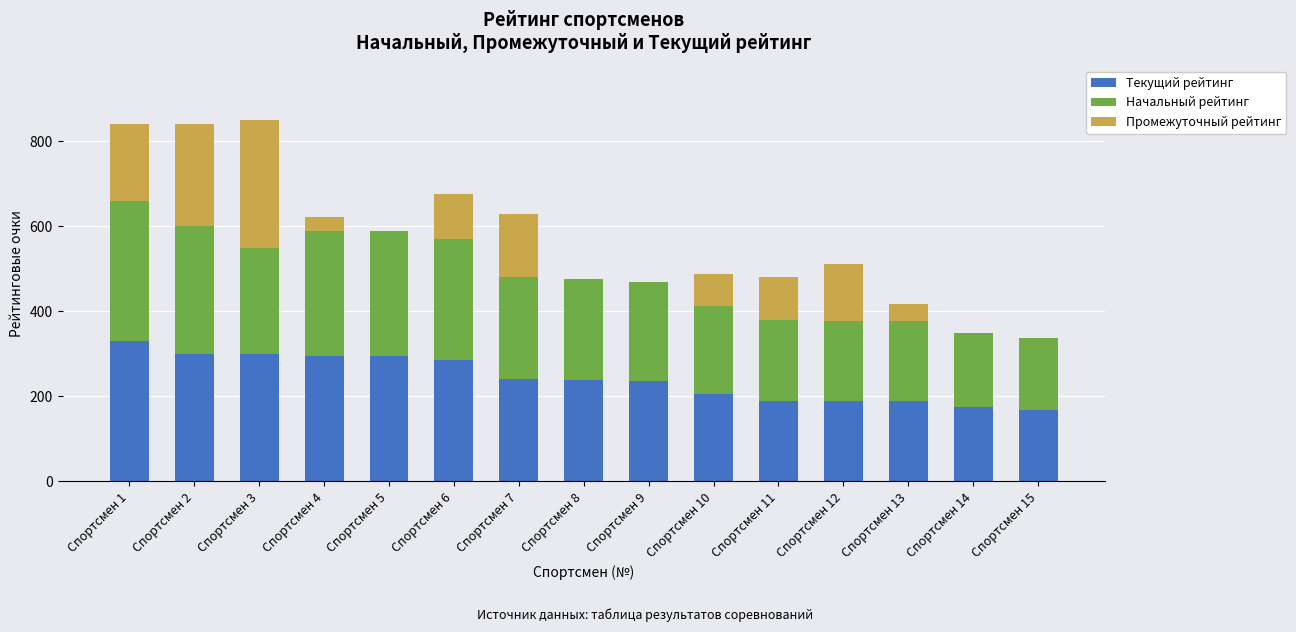

At which label does Текущий рейтинг reach its peak?

Спортсмен 1